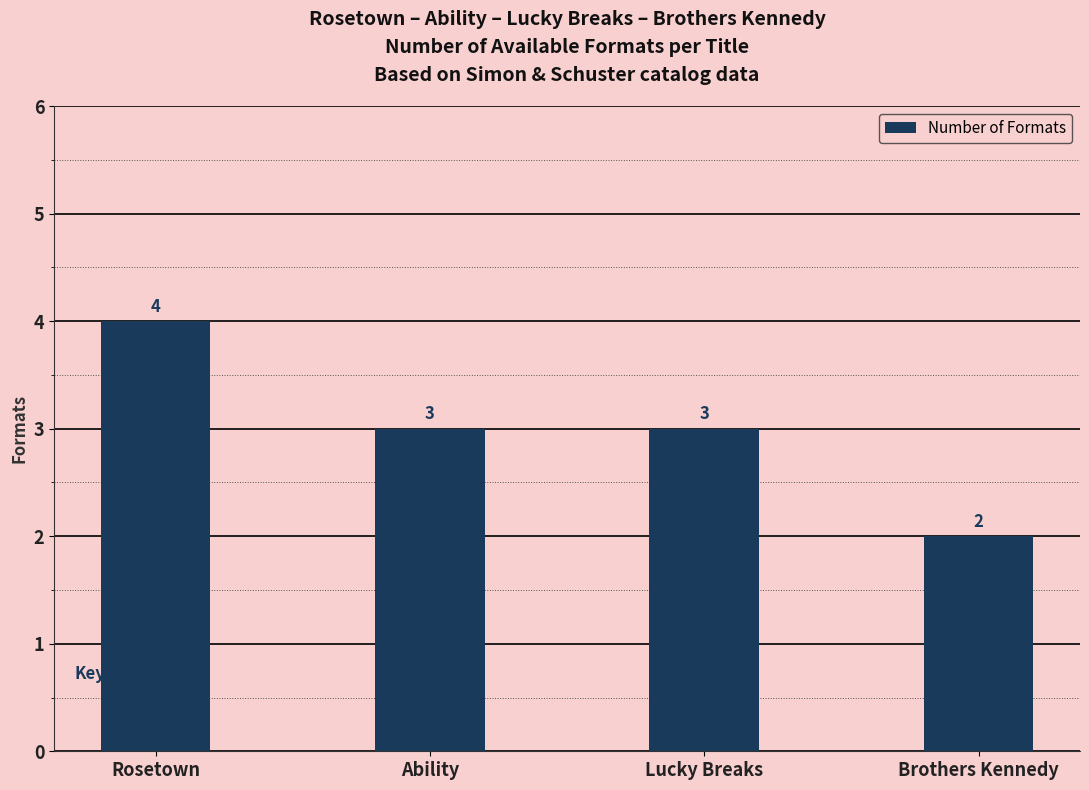

What is the value of the 4th bar from the left?

2